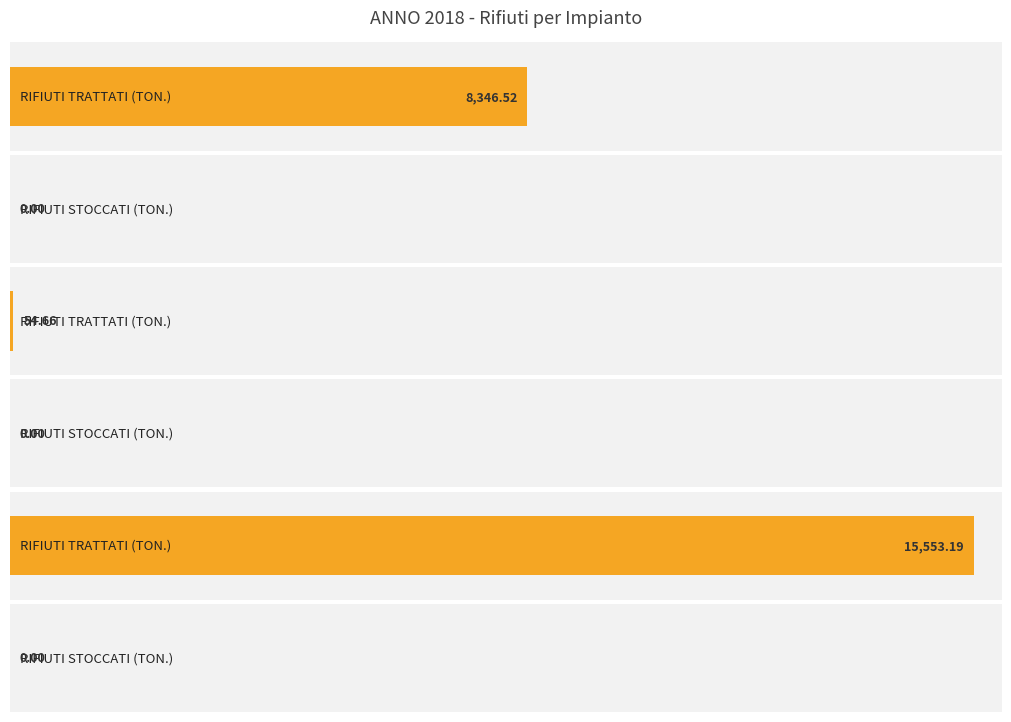

Rank the series by their average value, from lowest to highest.

RIFIUTI STOCCATI (TON.), RIFIUTI TRATTATI (TON.)